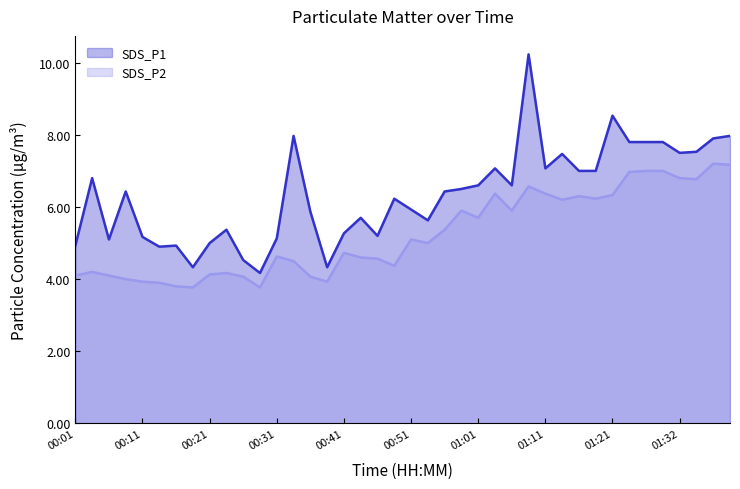

Where is SDS_P1 nearest to the value 7?

01:16